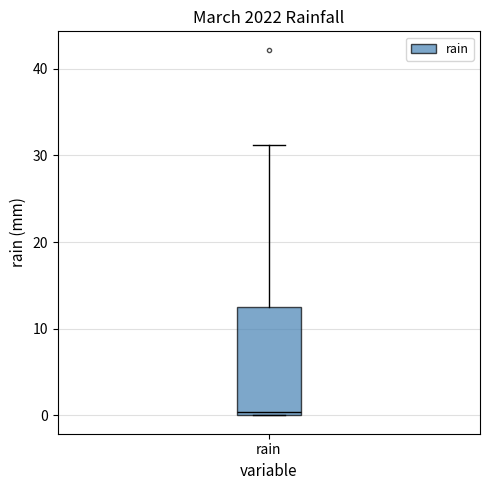

Where does the upper whisker of the box for rain end on the y-axis? The values are not printed on the chart, so give them approximately, as read against the axis.

31